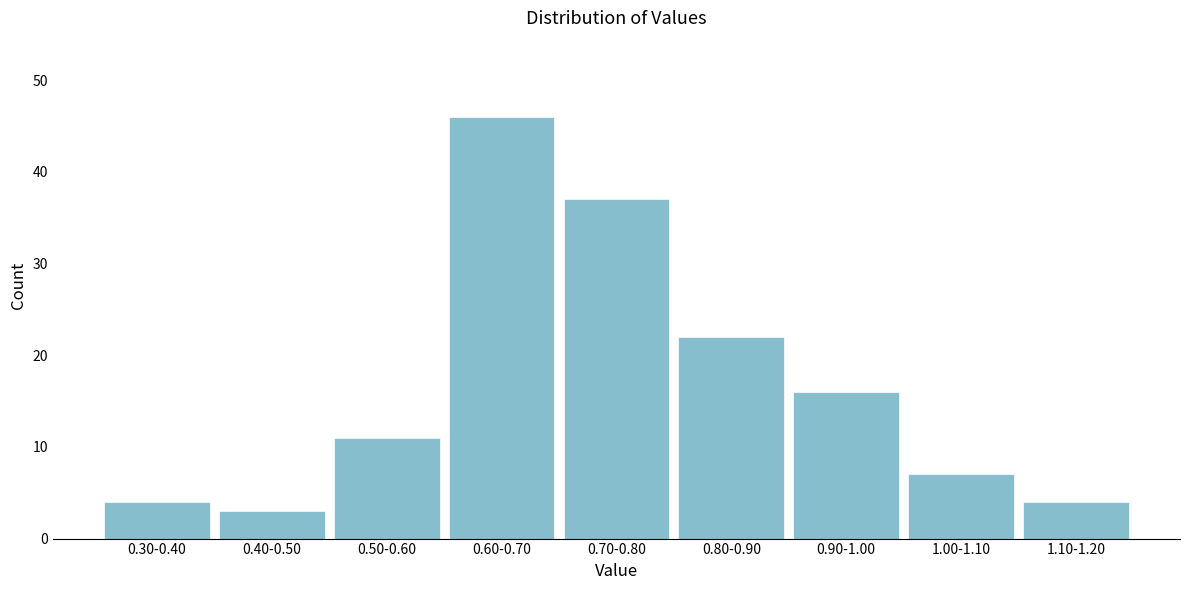

Reading left to right, list all the values displayed in this chart.

4	3	11	46	37	22	16	7	4